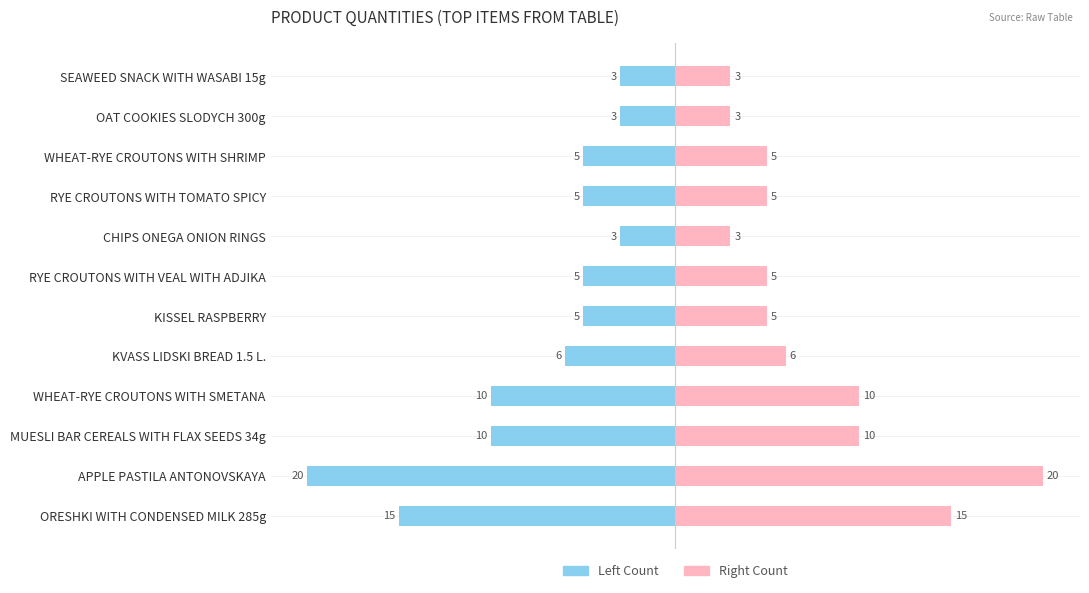

At MUESLI BAR CEREALS WITH FLAX SEEDS 34g, list the series in order from smallest to largest.

Left Count, Right Count